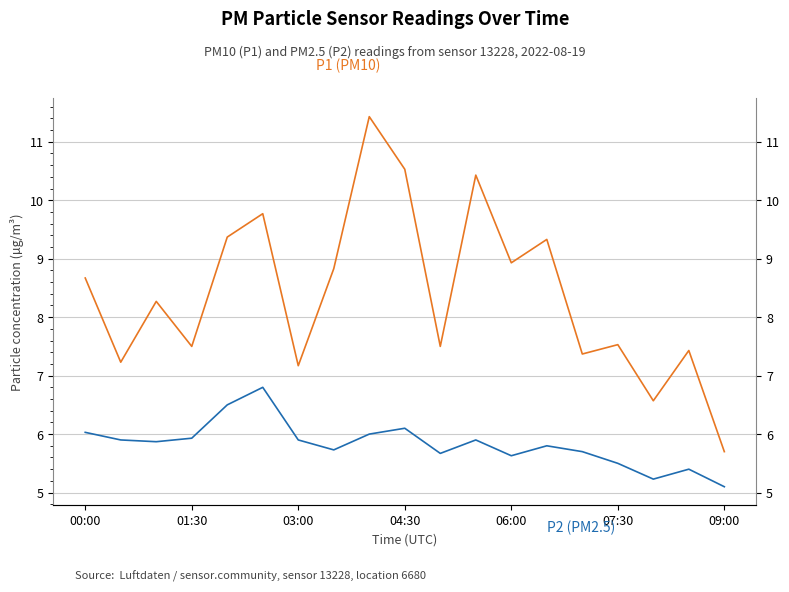

Is this an area chart (filled region under the line)?

No